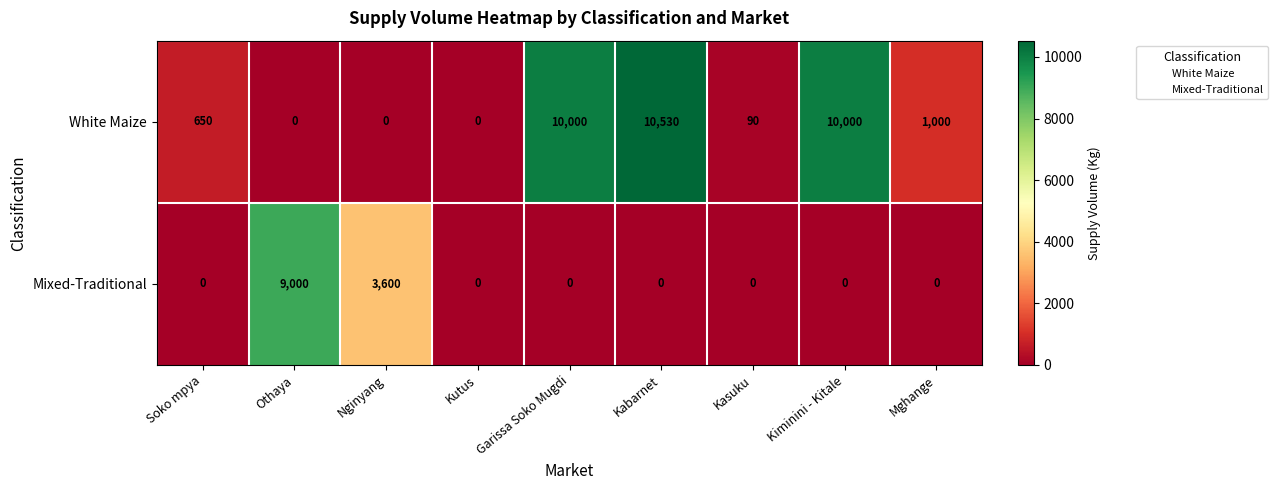

Count the number of categories in the chart.

9